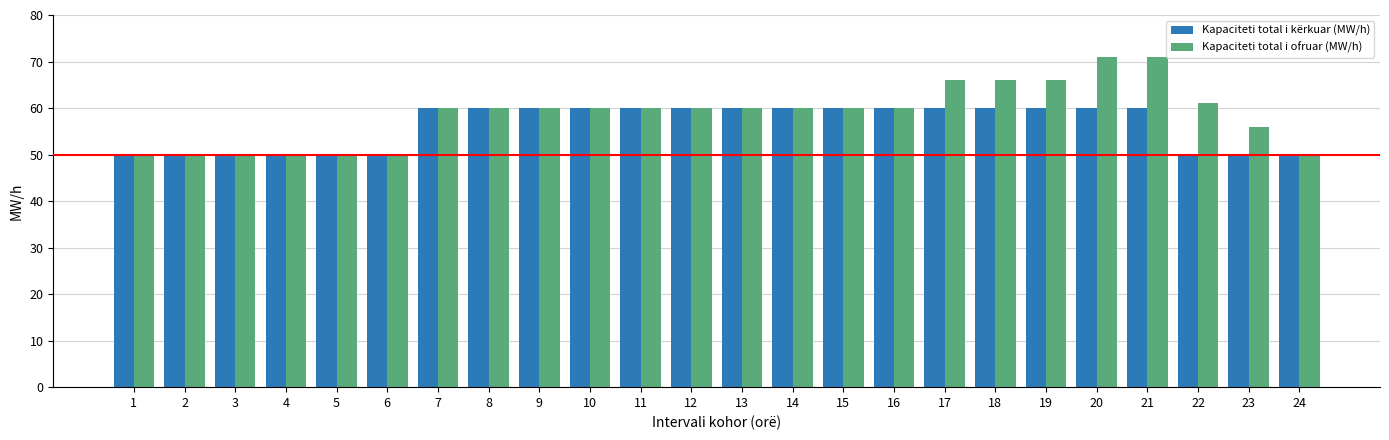

What is the sum of the Kapaciteti total i ofruar (MW/h) values at 16 and 12?

120